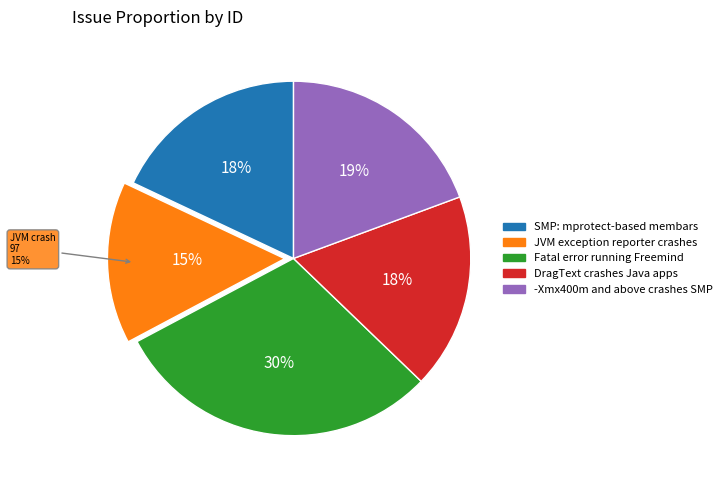

Between -Xmx400m and above crashes SMP and Fatal error running Freemind, which is larger?

Fatal error running Freemind